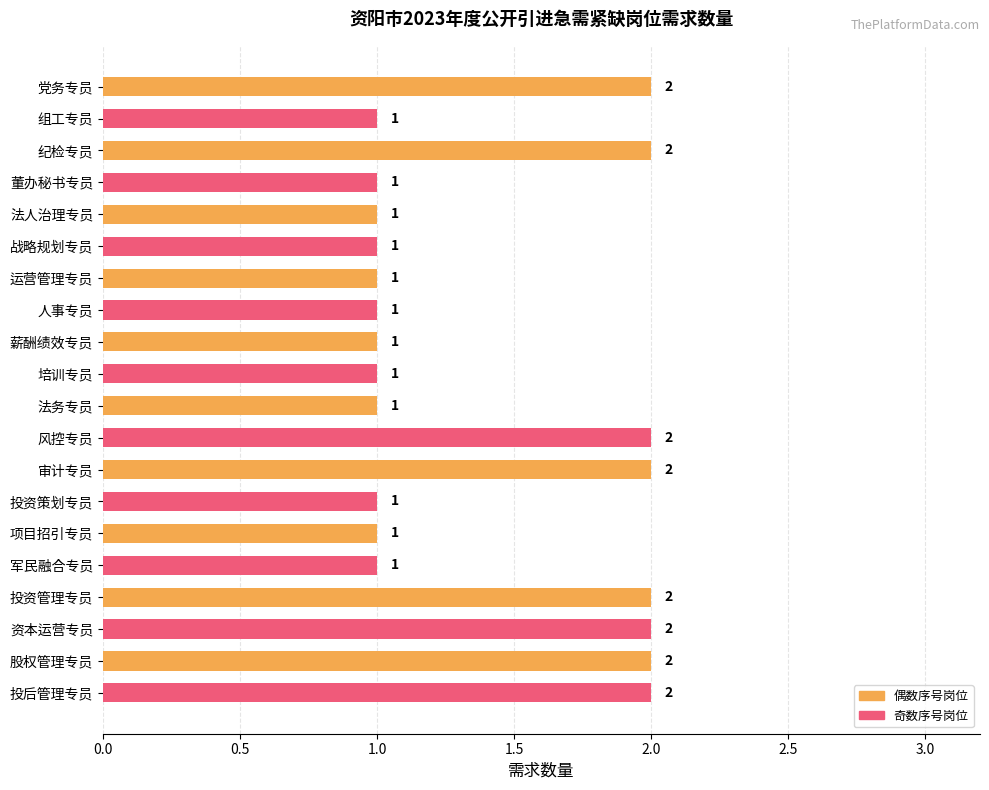

Is it true that the value at 审计专员 is 2?

True